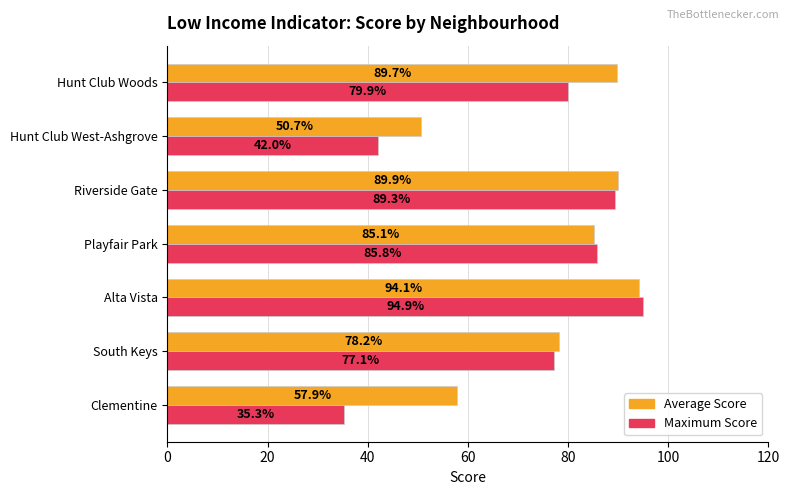

Count the number of data series in this chart.

2